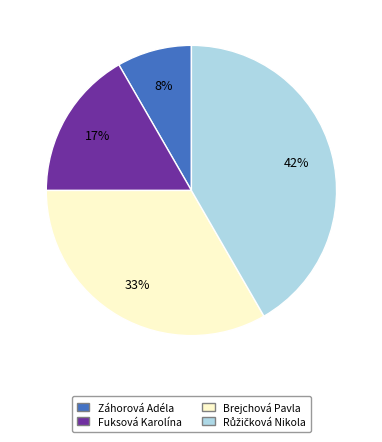

The Brejchová Pavla slice represents 46% of the pie. True or false?

False